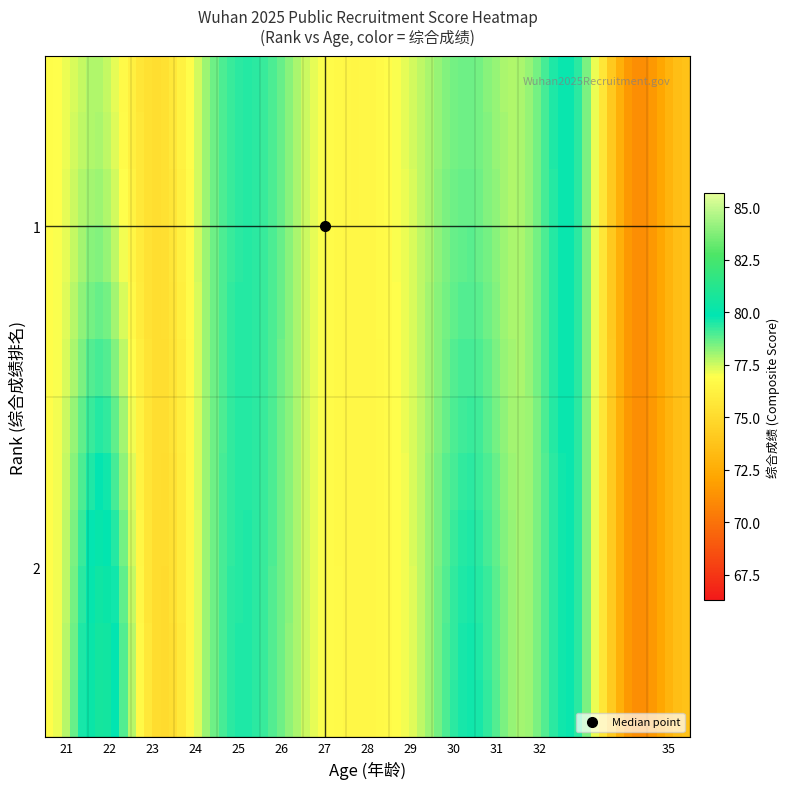

Reading left to right, transcribe all the data shown in this chart.

1: 1.0	24.0	78.2
2: 1.0	30.0	77.8
3: 1.0	26.0	75.5
4: 1.0	25.0	78.5
5: 1.0	28.0	78.1
6: 2.0	23.0	75.2
7: 1.0	29.0	78.9
8: 1.0	22.0	77.4
9: 1.0	30.0	78.7
10: 1.0	26.0	77.2
11: 1.0	28.0	78.1
12: 2.0	21.0	76.9
13: 1.0	31.0	80.0
14: 1.0	35.0	73.7
15: 1.0	30.0	76.9
16: 1.0	29.0	76.0
17: 1.0	27.0	77.2
18: 1.0	22.0	77.1
19: 1.0	29.0	79.8
20: 1.0	26.0	77.8
r20: 1.0	25.0	78.0
r21: 1.0	30.0	78.6
r22: 1.0	29.0	79.7
r23: 2.0	29.0	79.7
r24: 1.0	26.0	79.6
r25: 1.0	22.0	78.8
r26: 1.0	28.0	76.7
r27: 1.0	31.0	78.5
r28: 1.0	26.0	77.4
r29: 1.0	27.0	75.9
r30: 1.0	25.0	78.5
r31: 1.0	26.0	79.6
r32: 1.0	25.0	82.0
r33: 2.0	22.0	80.7
r34: 1.0	28.0	77.7
r35: 1.0	30.0	78.2
r36: 1.0	26.0	73.4
r37: 2.0	32.0	71.3